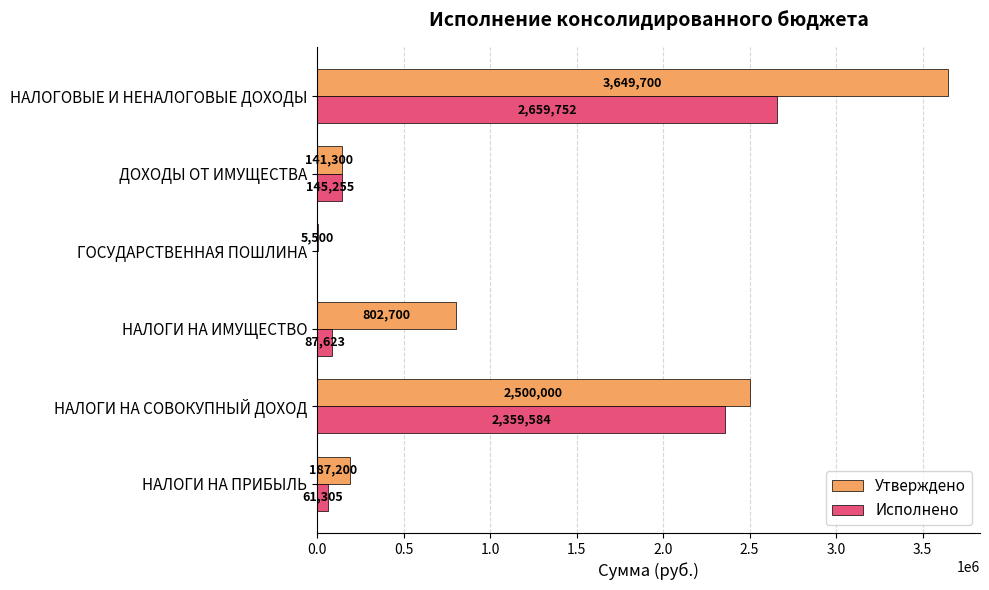

Where is Утверждено nearest to the value 1827600?

НАЛОГИ НА СОВОКУПНЫЙ ДОХОД